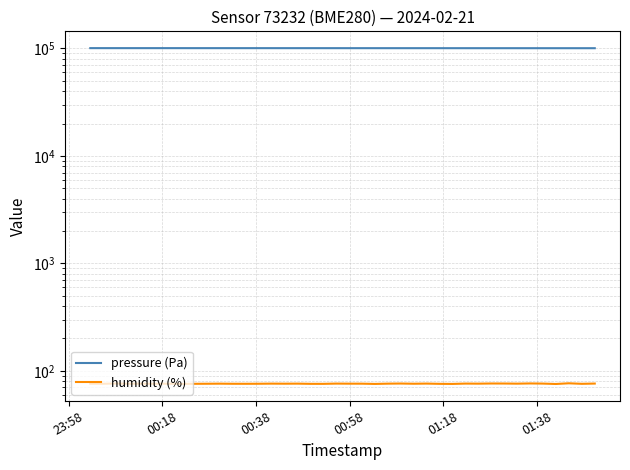

What is the maximum value shown in the chart?

100630.6